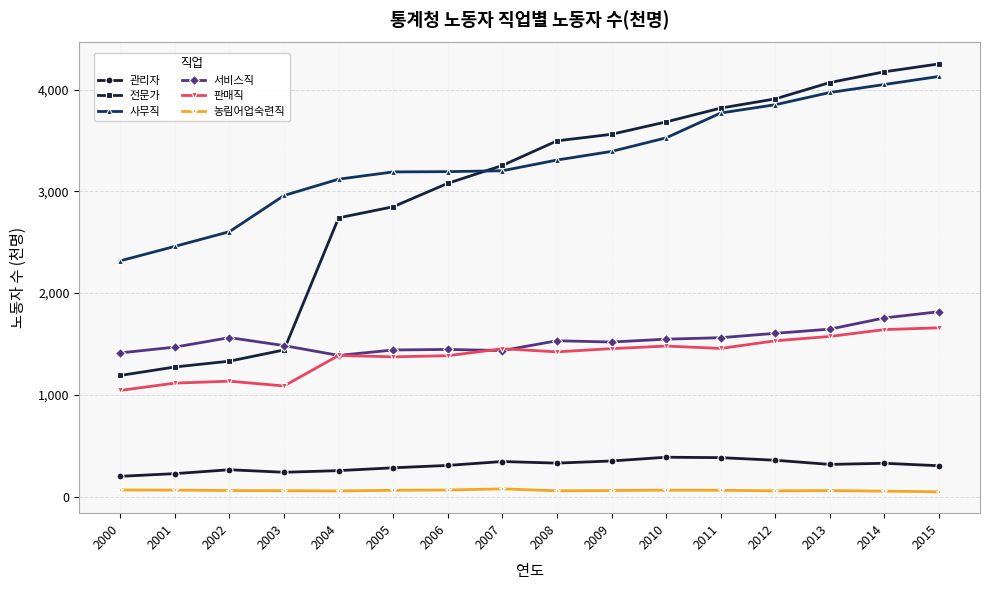

True or false: 판매직 has a value of 1373.4 at 2005.

True